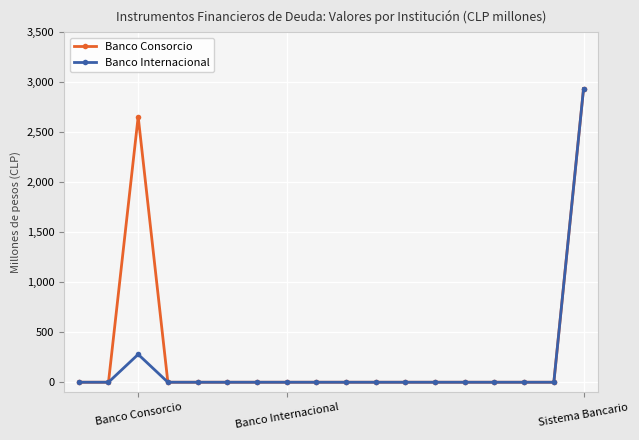

What is the greatest value displayed?

2933.3